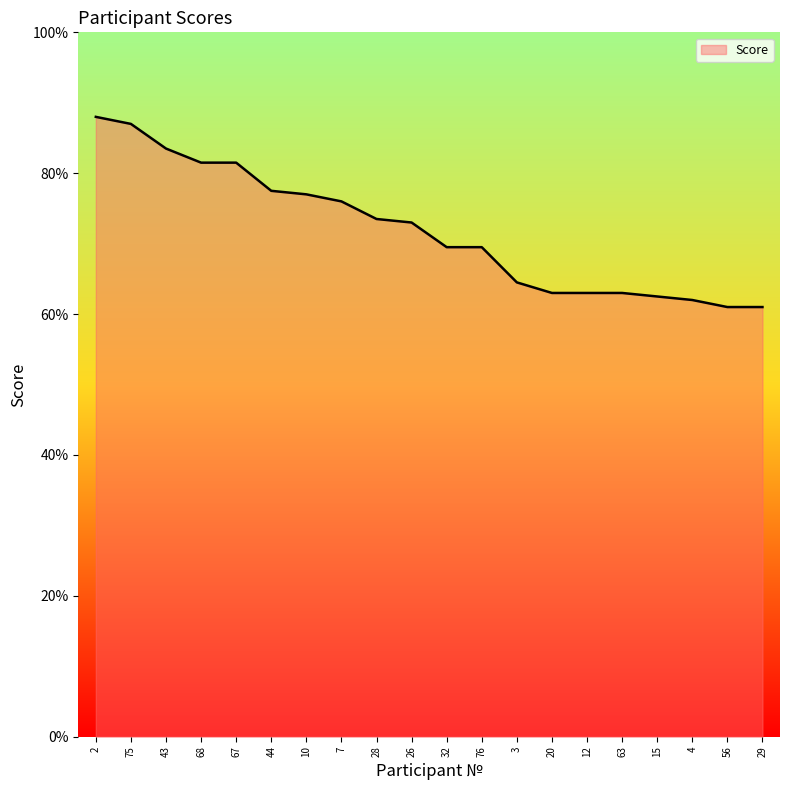

True or false: the data shows 81.5 at 68.

True